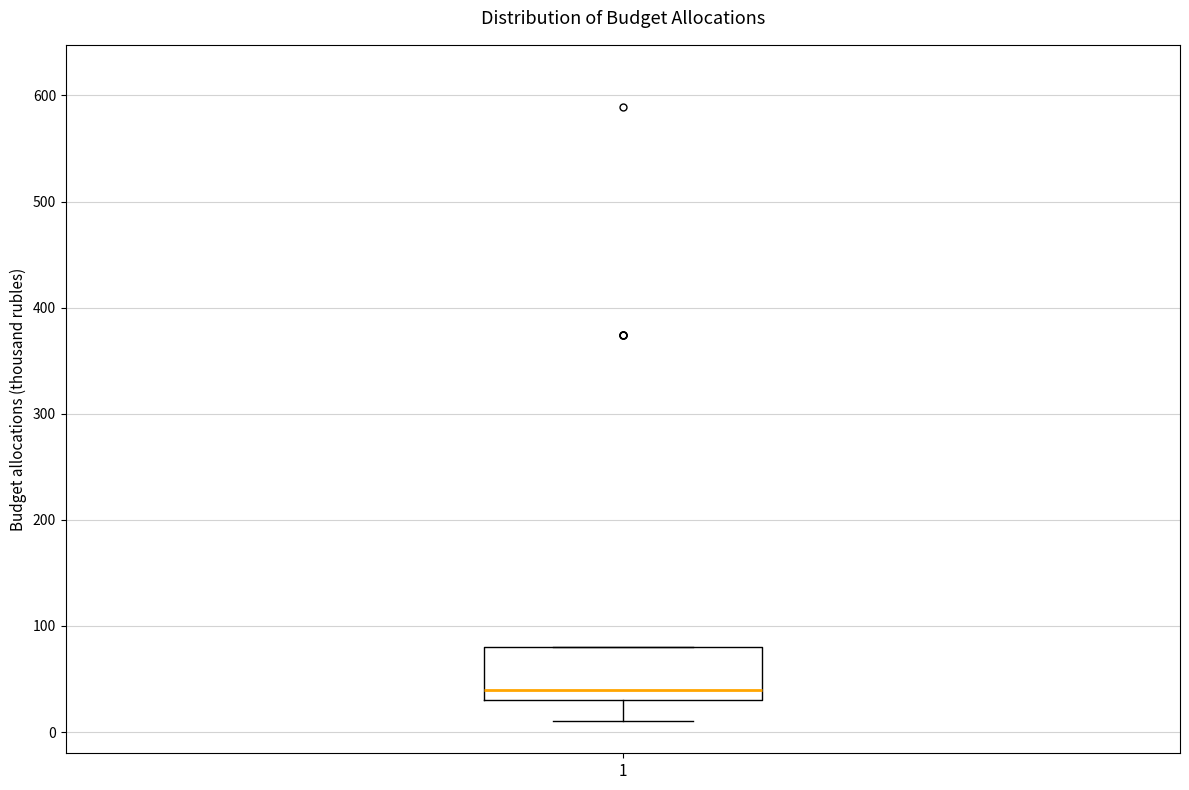

Transcribe this box plot: give where the median line is, the range the box spans, and where the two whiskers end, as read against the y-axis. The values are not printed on the chart, so give them approximately, as read against the axis.

median 40, box 30 to 80, whiskers 10 to 80